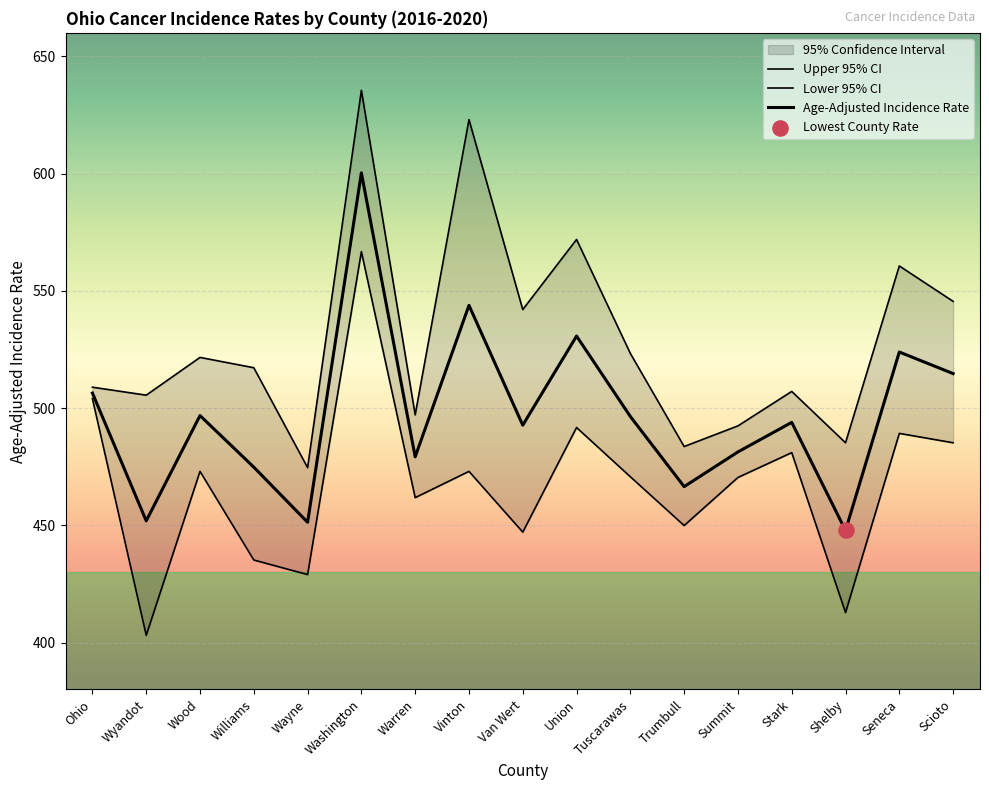

At how many categories does at least one series exceed 494?

13